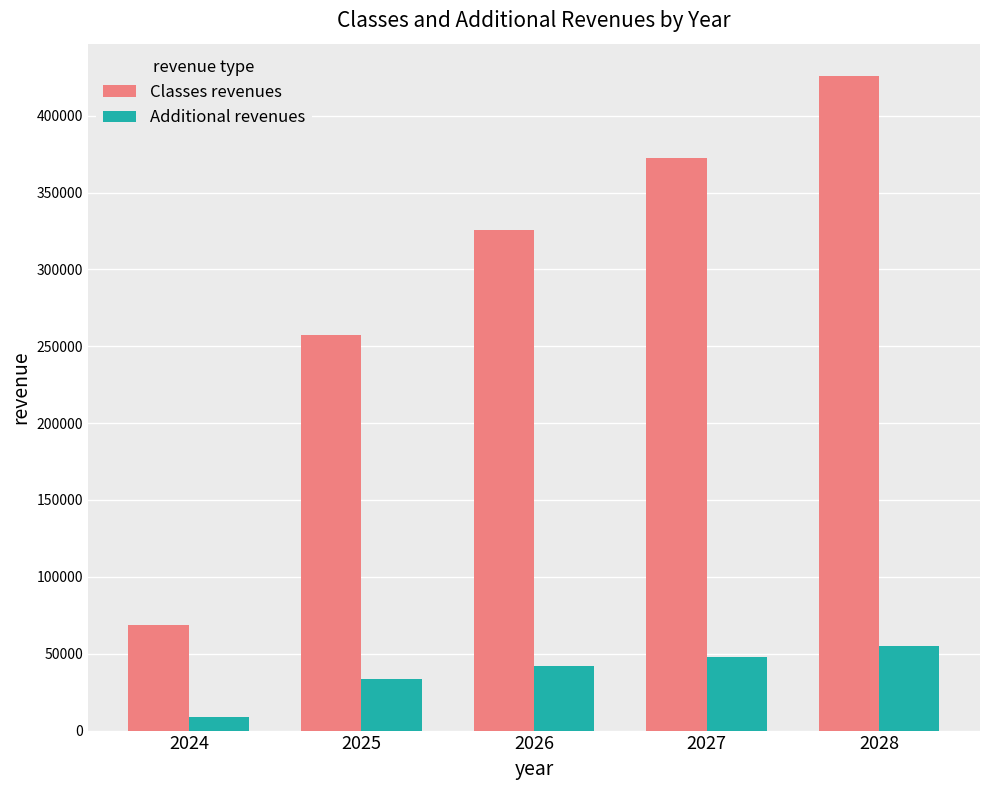

The Classes revenues series shows 377413.0 at 2025. True or false?

False